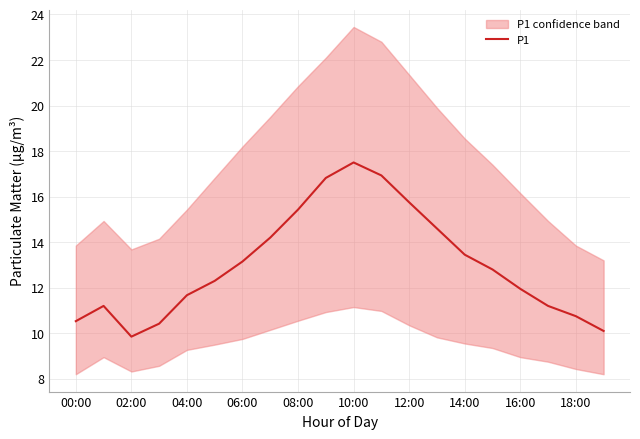

Is it true that P1 equals 17.2 at 06:00?

False